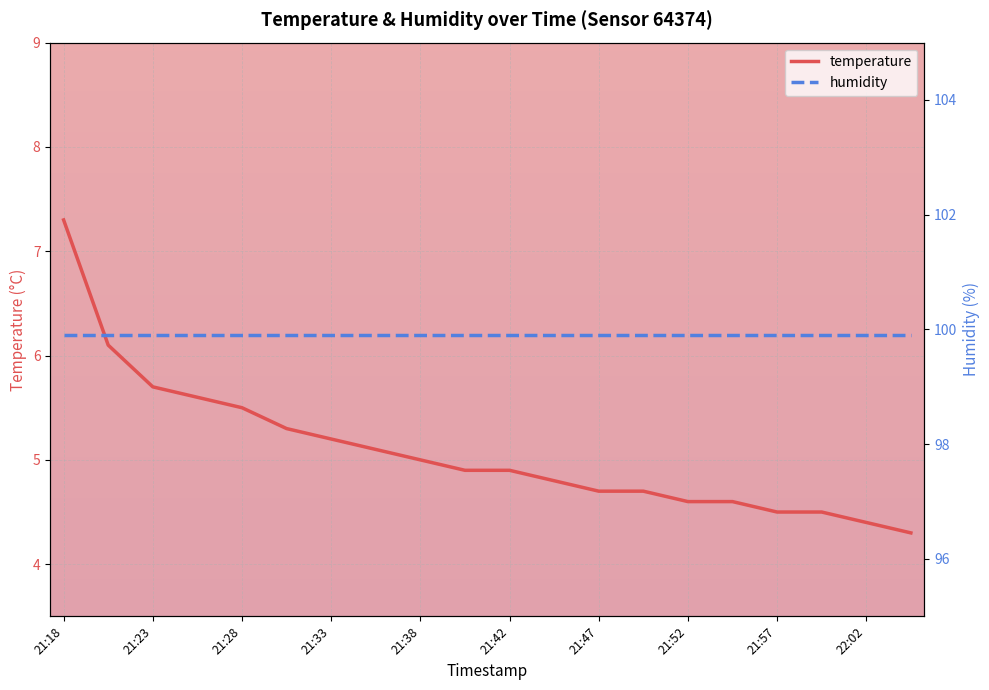

List the labels in order of value, largest first.

21:18, 21:21, 21:23, 21:25, 21:28, 21:30, 21:33, 21:35, 21:38, 21:40, 21:42, 21:45, 21:47, 21:50, 21:52, 21:55, 21:57, 22:00, 22:02, 22:05